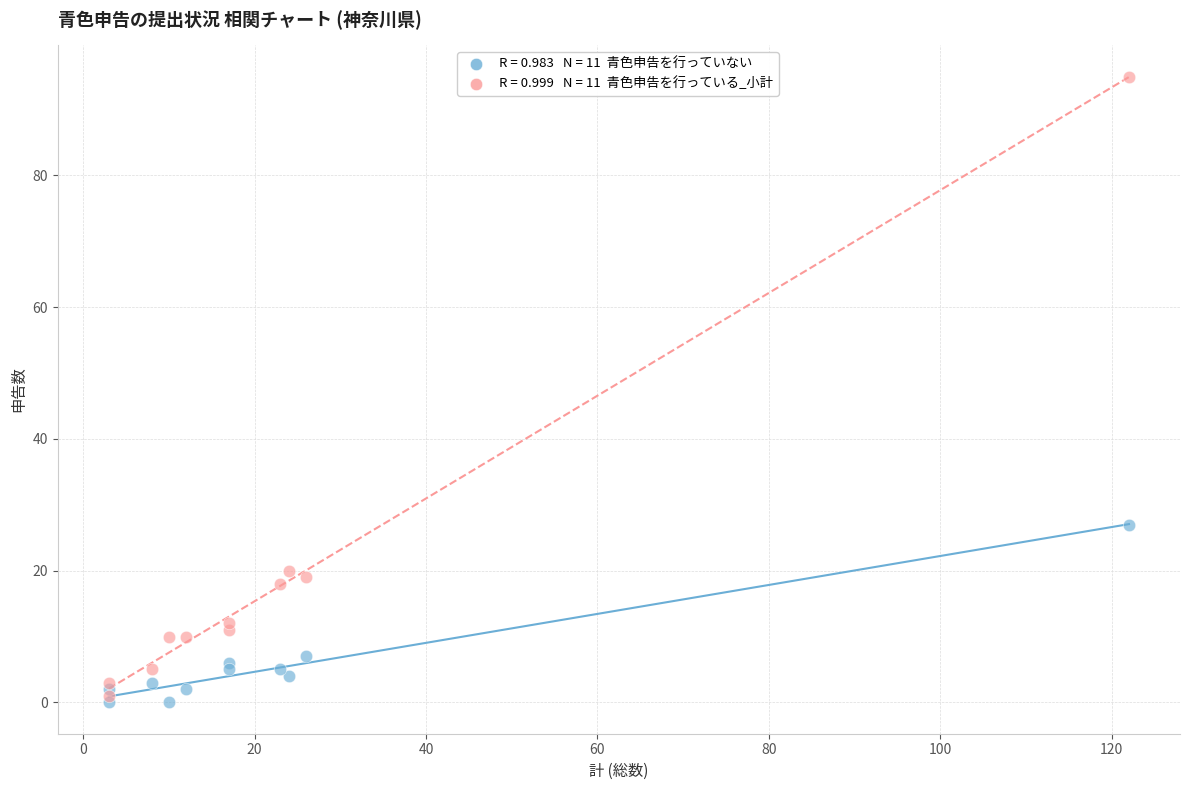

Across all series, what Y value is closest to 47?

27